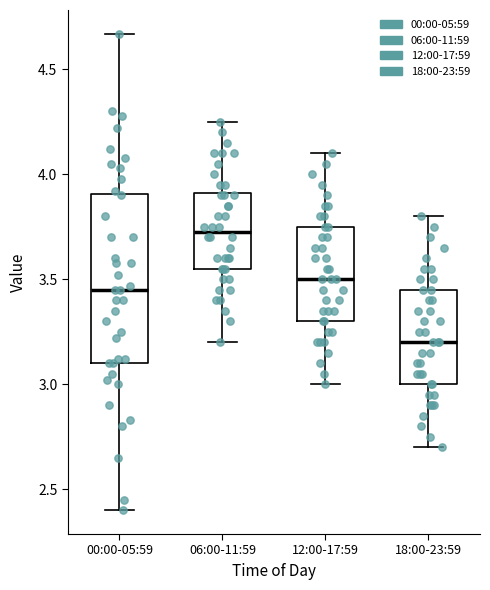

Where is the lower edge of the box for 12:00-17:59 on the y-axis? The values are not printed on the chart, so give them approximately, as read against the axis.

3.30